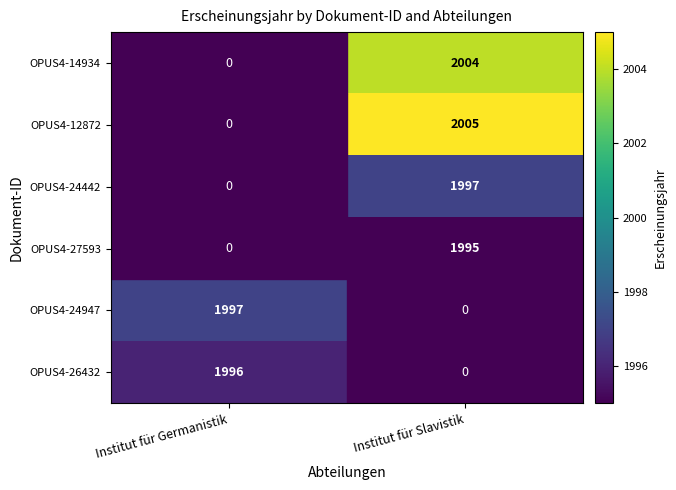

The OPUS4-26432 series shows 0 at Institut für Slavistik. True or false?

True